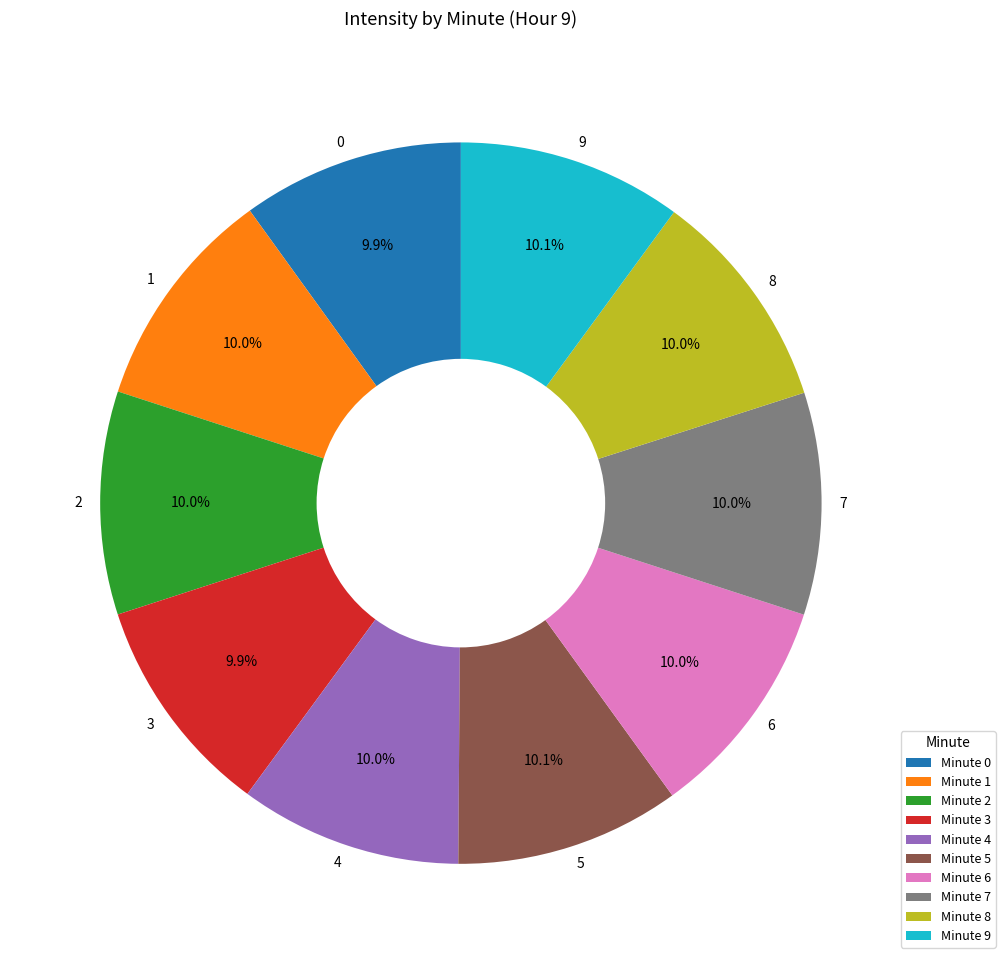

Approximately how many times larger is the value at 7 compared to 5?

1.0